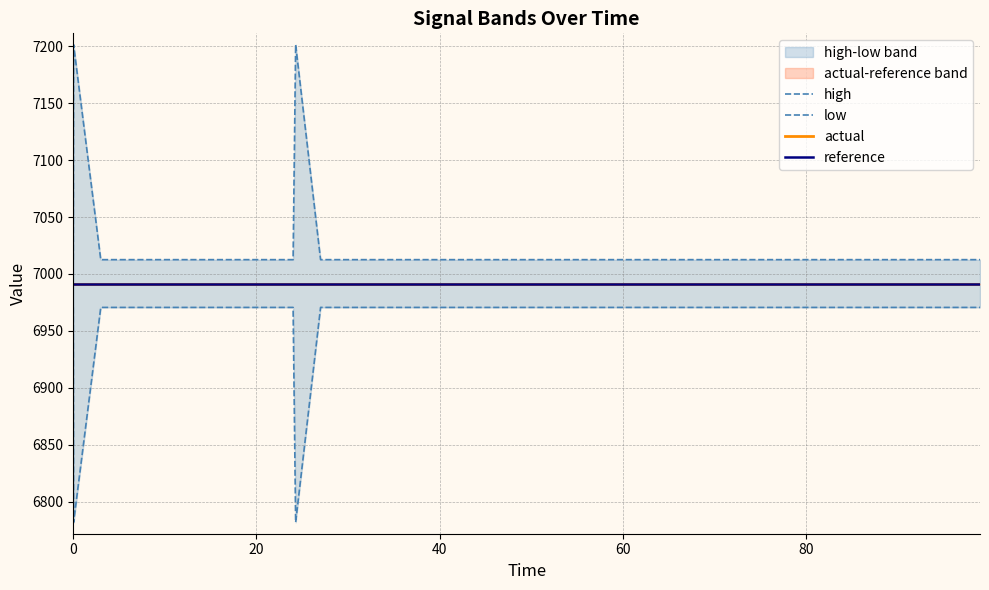

True or false: high and reference intersect in this chart.

False